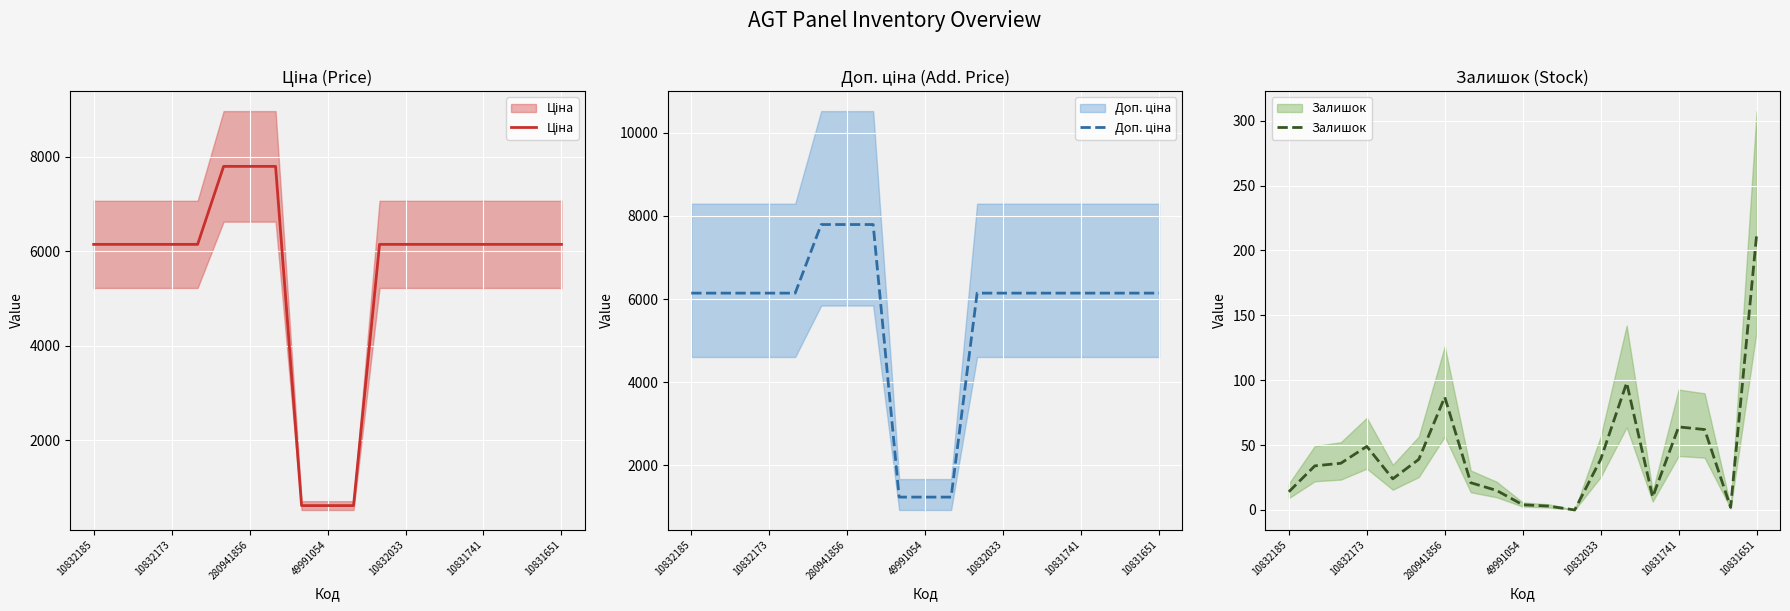

Is the value of Ціна at 15 greater than the value of Доп. ціна at 10832173?

No